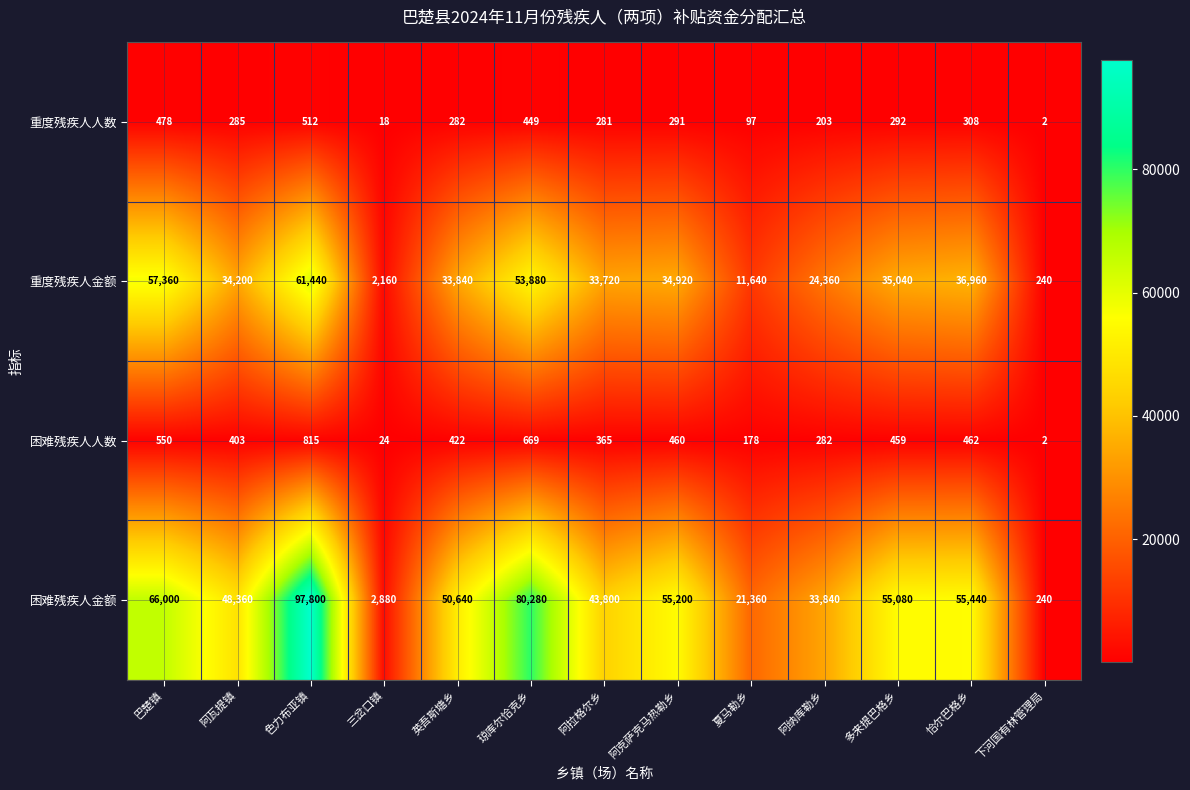

What is the greatest value displayed?

97800